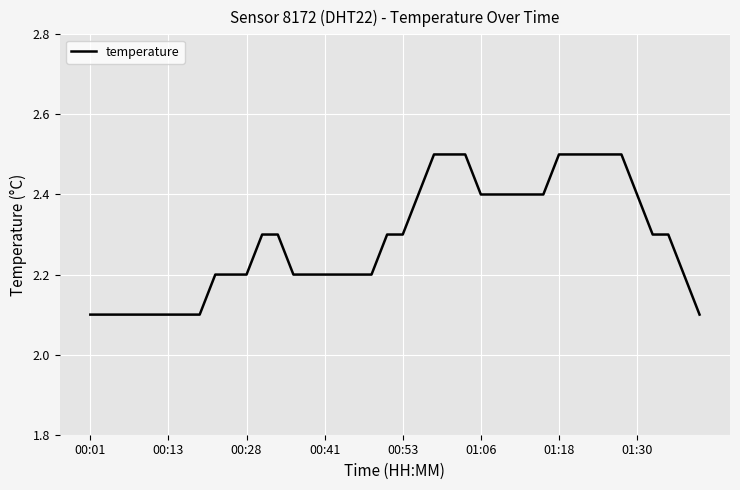

What is the maximum value shown in the chart?

2.5